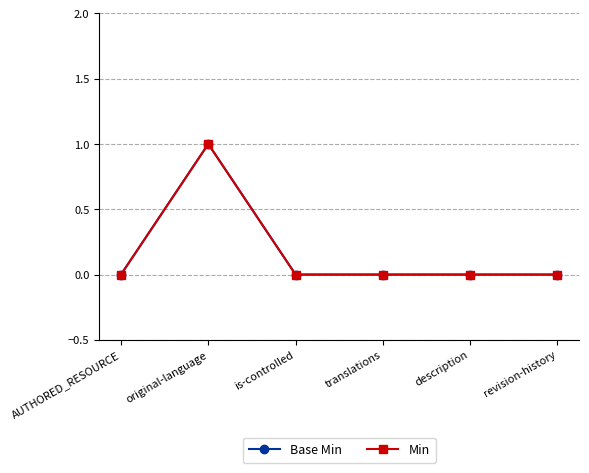

Is the value of Base Min at description greater than the value of Min at revision-history?

No